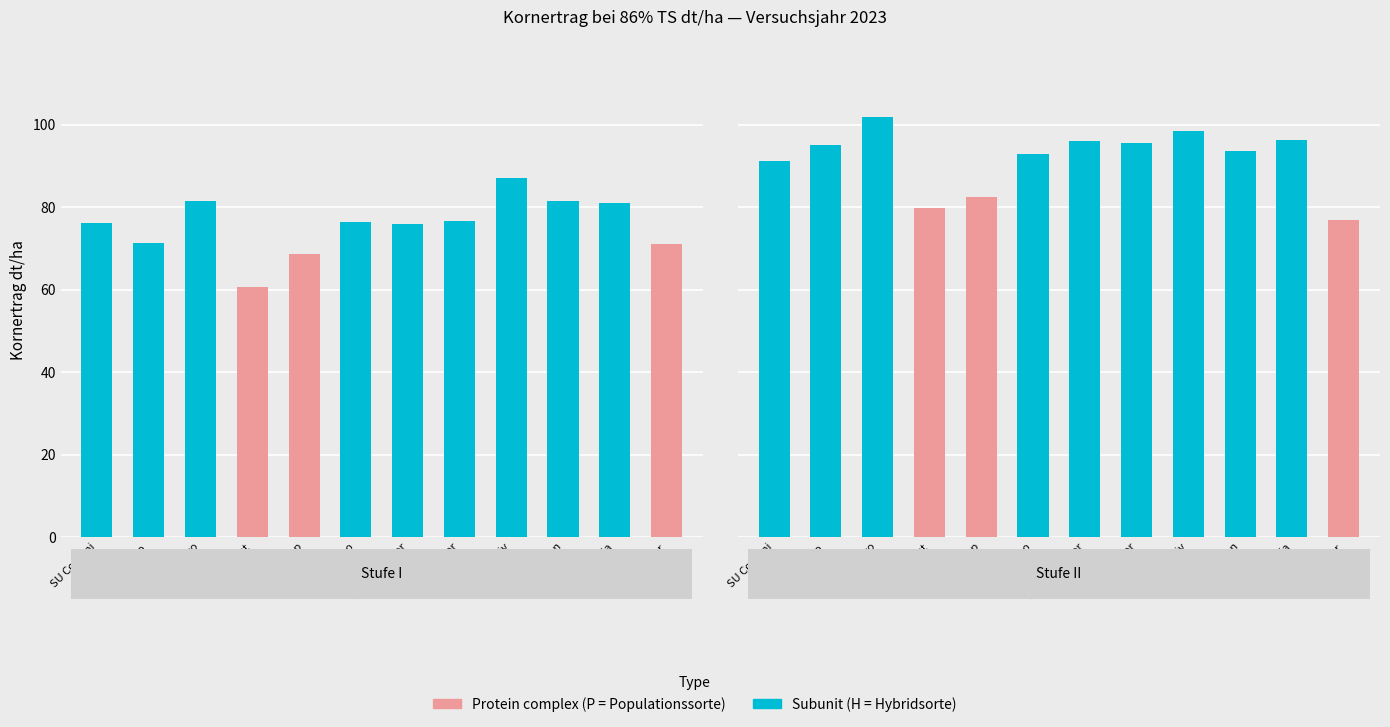

At which label does Stufe II first exceed 95?

Piano